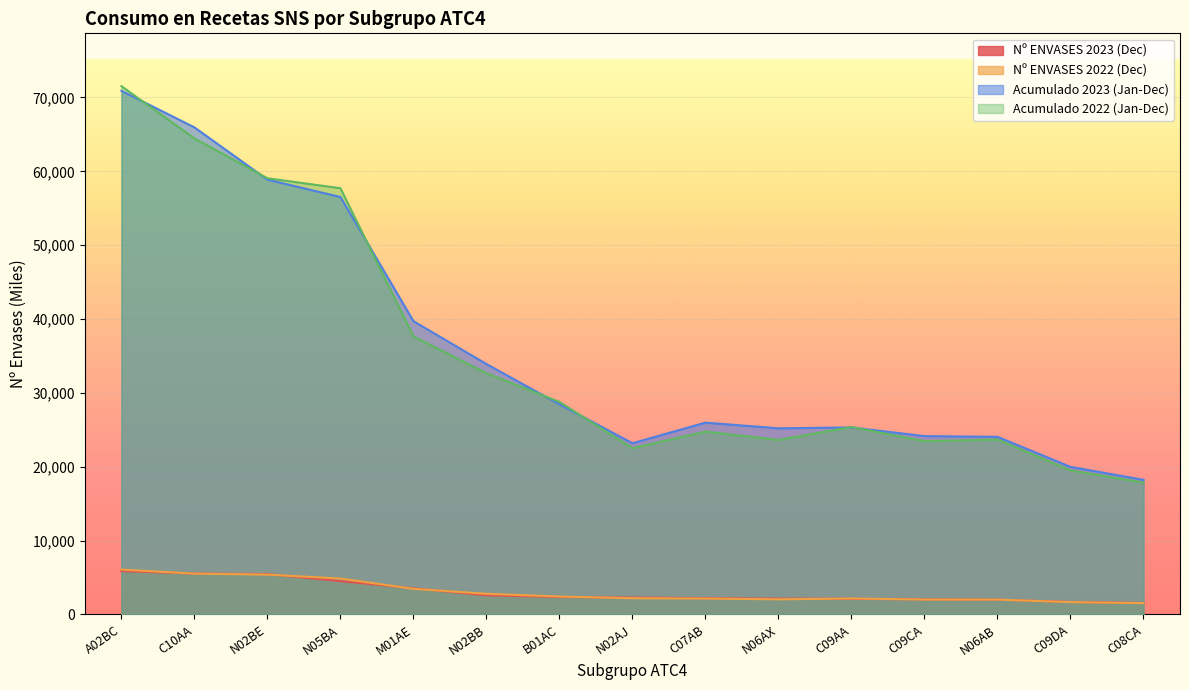

Reading right to left, what are all the values shown in this chart?

Nº ENVASES 2023 (Dec): C08CA=1542.0	C09DA=1681.8	N06AB=1997.2	C09CA=2039.0	C09AA=2104.7	N06AX=2131.7	C07AB=2198.6	N02AJ=2280.9	B01AC=2347.5	N02BB=2580.2	M01AE=3540.2	N05BA=4506.3	N02BE=5460.4	C10AA=5532.9	A02BC=5867.4
Nº ENVASES 2022 (Dec): C08CA=1528.8	C09DA=1665.0	N06AB=2004.8	C09CA=2016.0	C09AA=2154.3	N06AX=2043.2	C07AB=2145.6	N02AJ=2190.5	B01AC=2423.9	N02BB=2798.6	M01AE=3463.4	N05BA=4858.3	N02BE=5389.5	C10AA=5523.6	A02BC=6071.2
Acumulado 2023 (Jan-Dec): C08CA=18220.9	C09DA=19981.3	N06AB=24043.8	C09CA=24145.1	C09AA=25315.1	N06AX=25199.3	C07AB=25967.4	N02AJ=23181.0	B01AC=28448.3	N02BB=33900.0	M01AE=39710.7	N05BA=56519.5	N02BE=58871.2	C10AA=65946.5	A02BC=70898.7
Acumulado 2022 (Jan-Dec): C08CA=17852.1	C09DA=19502.9	N06AB=23677.5	C09CA=23455.8	C09AA=25376.4	N06AX=23629.5	C07AB=24753.5	N02AJ=22509.7	B01AC=28777.2	N02BB=32659.6	M01AE=37646.2	N05BA=57707.1	N02BE=59058.6	C10AA=64452.5	A02BC=71528.4